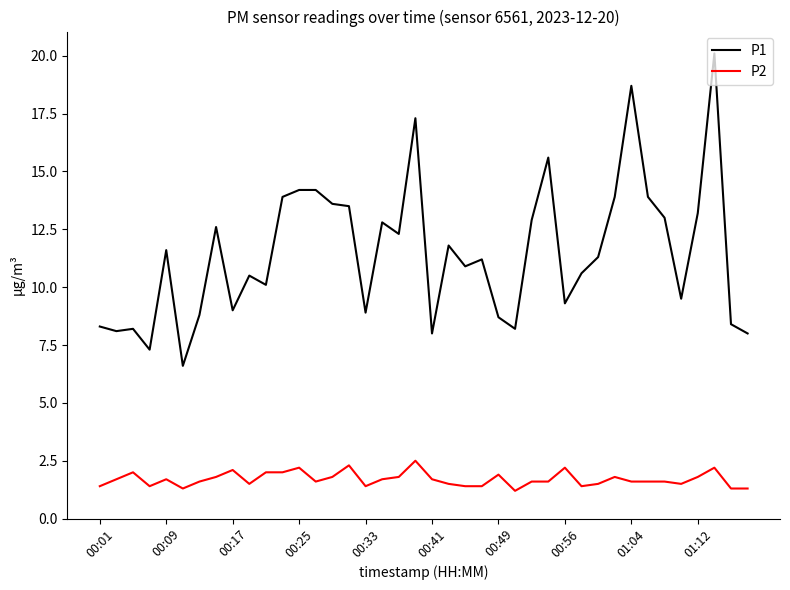

How many values in the P1 series exceed 11?

21